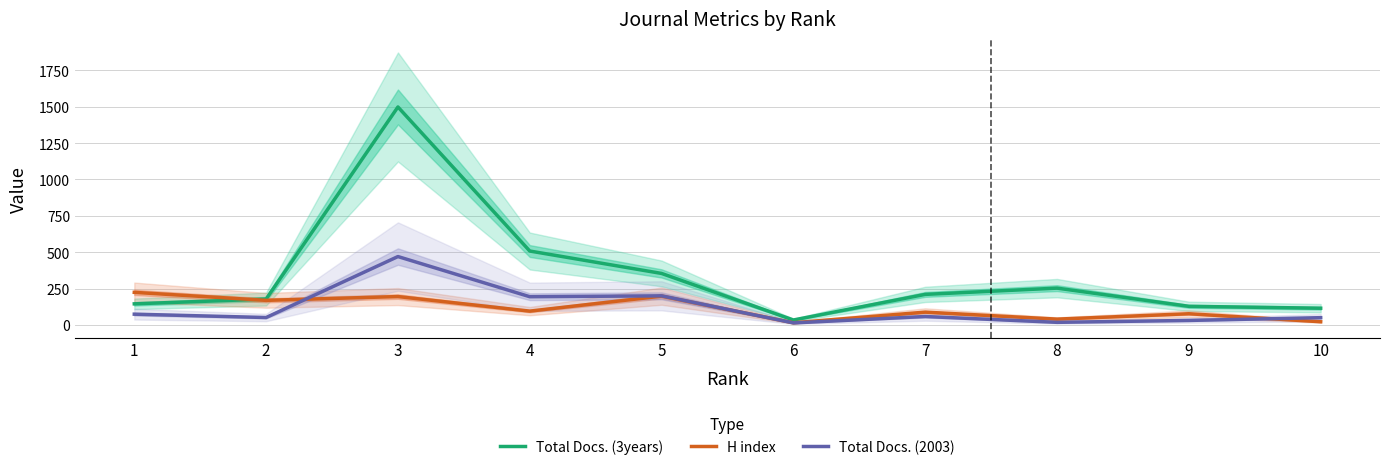

Reading left to right, extract all data points from this chart.

Total Docs. (3years): 1=145	2=178	3=1498	4=508	5=354	6=34	7=210	8=253	9=128	10=115
H index: 1=224	2=169	3=195	4=95	5=198	6=15	7=88	8=40	9=77	10=22
Total Docs. (2003): 1=74	2=51	3=470	4=194	5=200	6=14	7=58	8=18	9=31	10=50